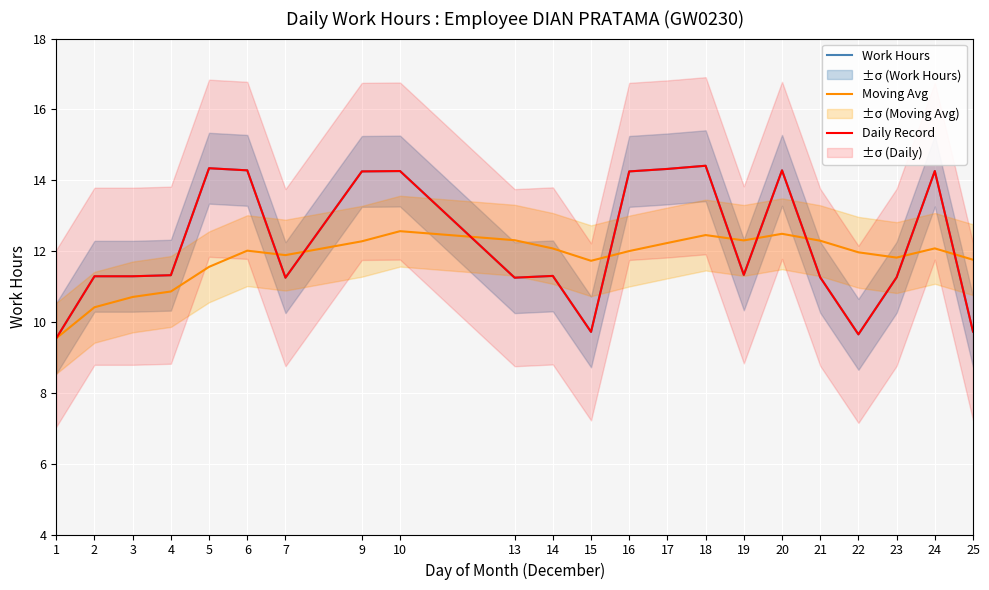

What is the minimum value shown in the chart?

9.5